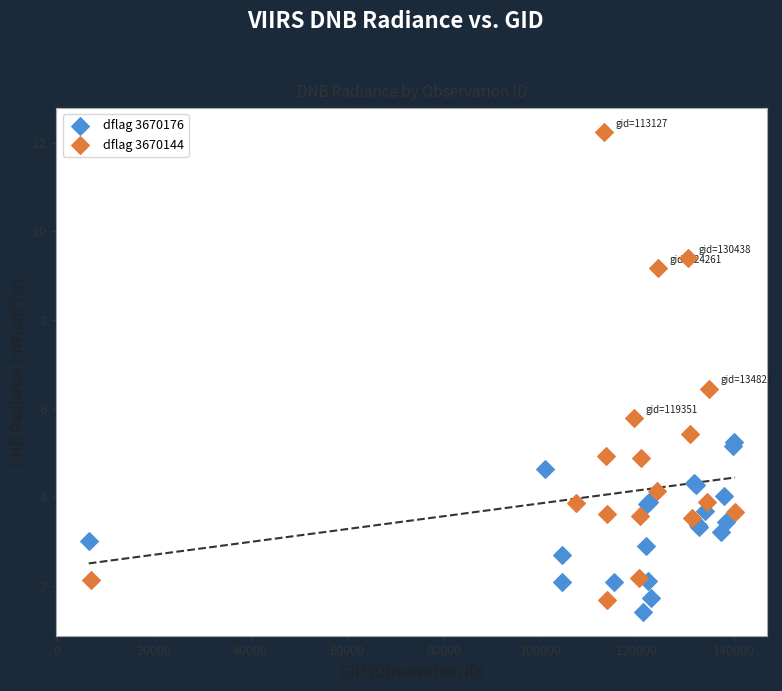

Which series contains the highest Y value?

dflag 3670144